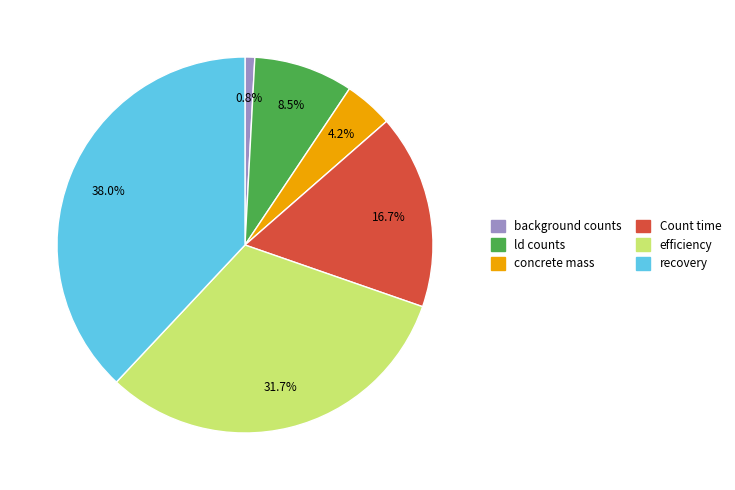

Rank the categories by value from lowest to highest.

background counts, concrete mass, ld counts, Count time, efficiency, recovery